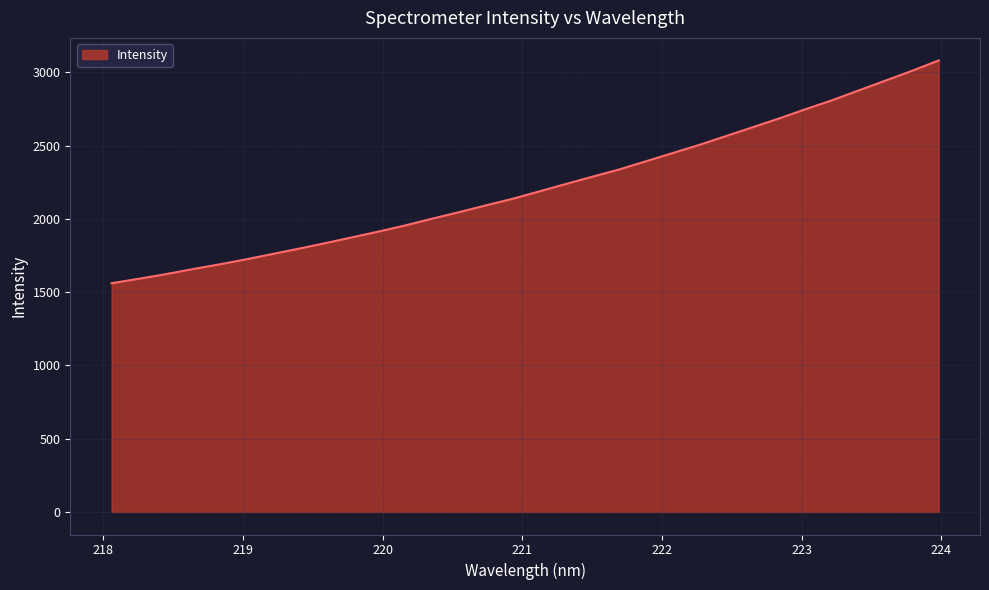

What is the difference between the maximum and minimum values?

1520.5